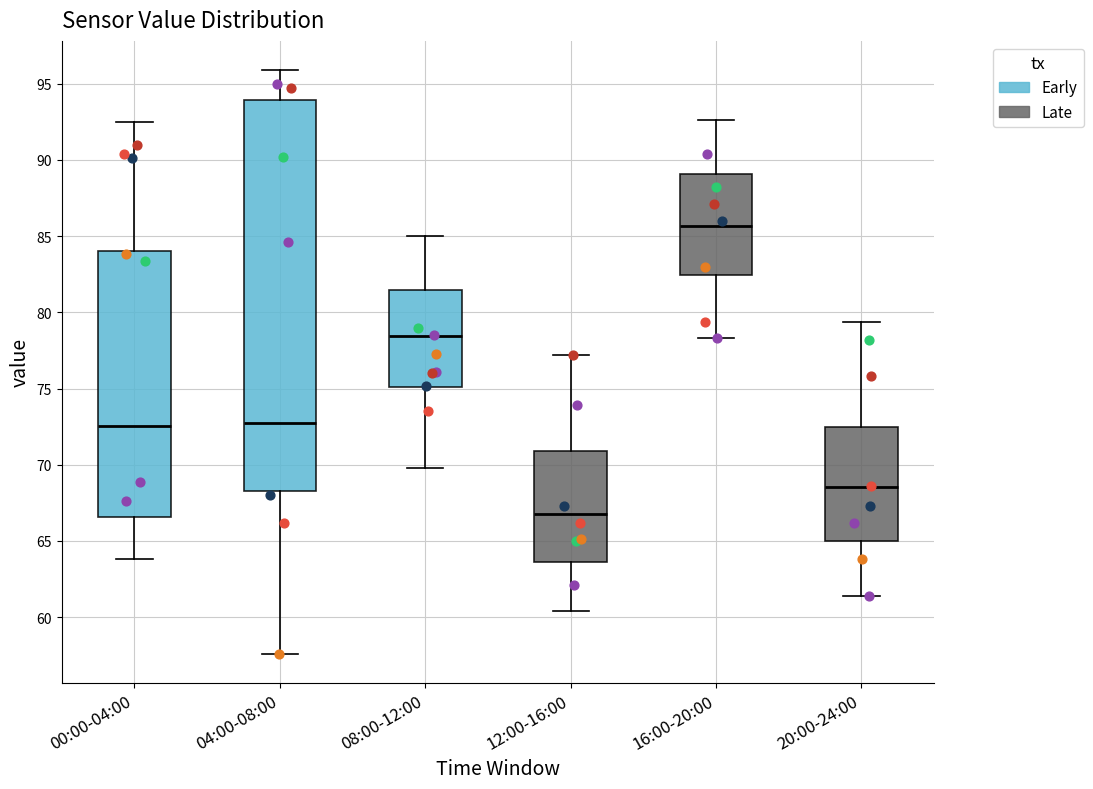

Where does the median line of the box for 08:00-12:00 sit on the y-axis? The values are not printed on the chart, so give them approximately, as read against the axis.

78.5